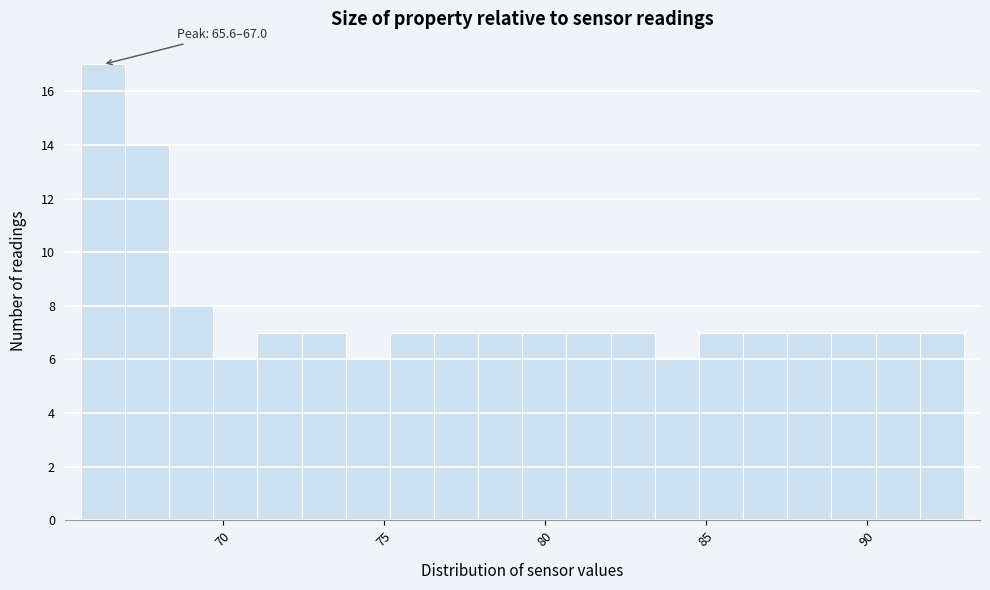

Around what value on the x-axis is the tallest bar? Give the approximate position of its centre, as read against the axis.

66.5